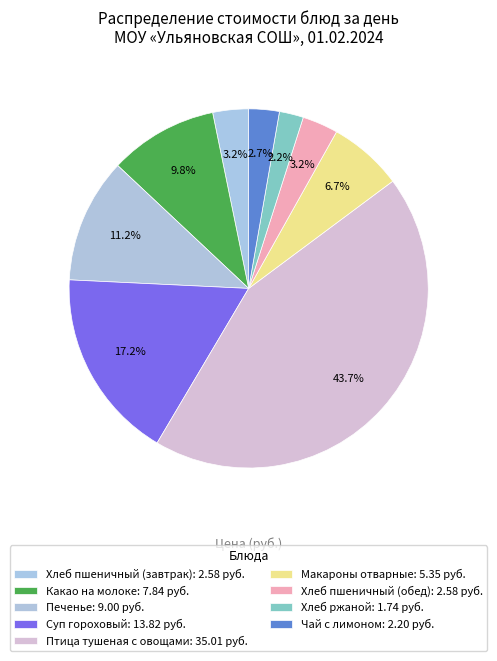

Rank the categories by value from lowest to highest.

Хлеб ржаной, Чай с лимоном, Хлеб пшеничный (завтрак), Хлеб пшеничный (обед), Макароны отварные, Какао на молоке, Печенье, Суп гороховый, Птица тушеная с овощами